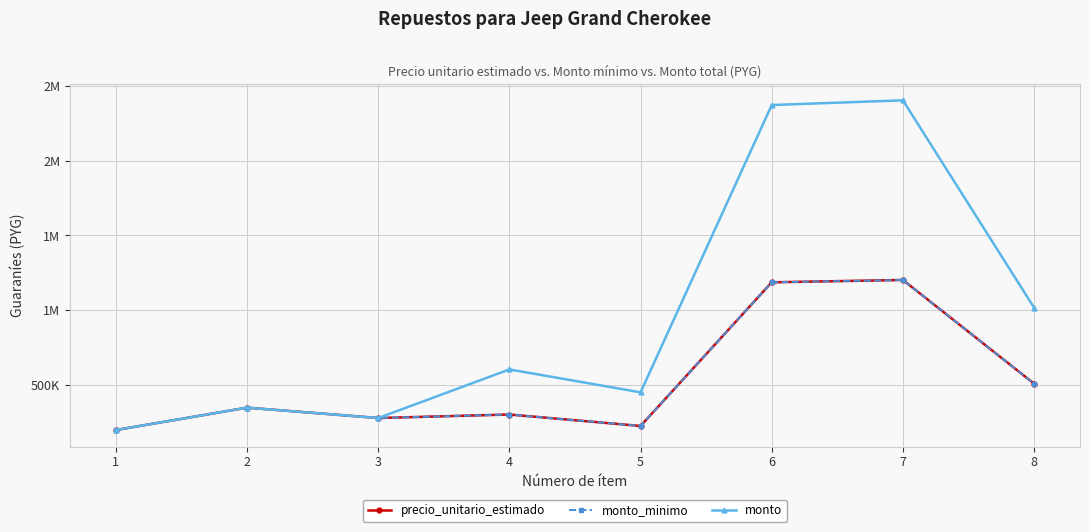

Does the chart have visible grid lines?

Yes